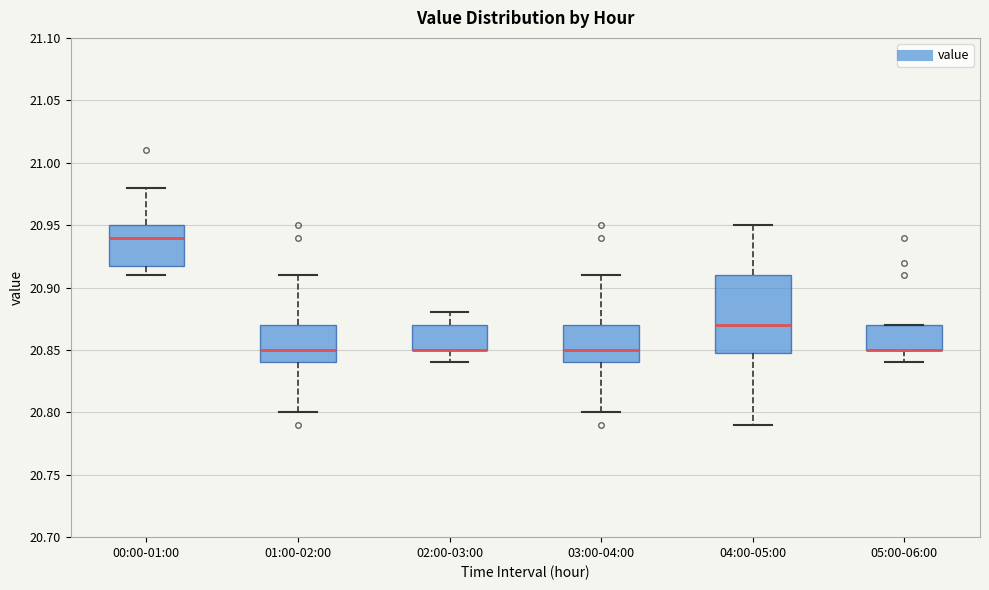

Reading left to right, transcribe this box plot: for each box, give where its median line is, the range the box spans, and where its two whiskers end, as read against the y-axis. The values are not printed on the chart, so give them approximately, as read against the axis.

00:00-01:00: median 20.94, box 20.92 to 20.95, whiskers 20.91 to 20.98
01:00-02:00: median 20.85, box 20.84 to 20.87, whiskers 20.80 to 20.91
02:00-03:00: median 20.85 (drawn on the box's lower edge), box 20.85 to 20.87, whiskers 20.84 to 20.88
03:00-04:00: median 20.85, box 20.84 to 20.87, whiskers 20.80 to 20.91
04:00-05:00: median 20.87, box 20.85 to 20.91, whiskers 20.79 to 20.95
05:00-06:00: median 20.85 (drawn on the box's lower edge), box 20.85 to 20.87, whiskers 20.84 to 20.87